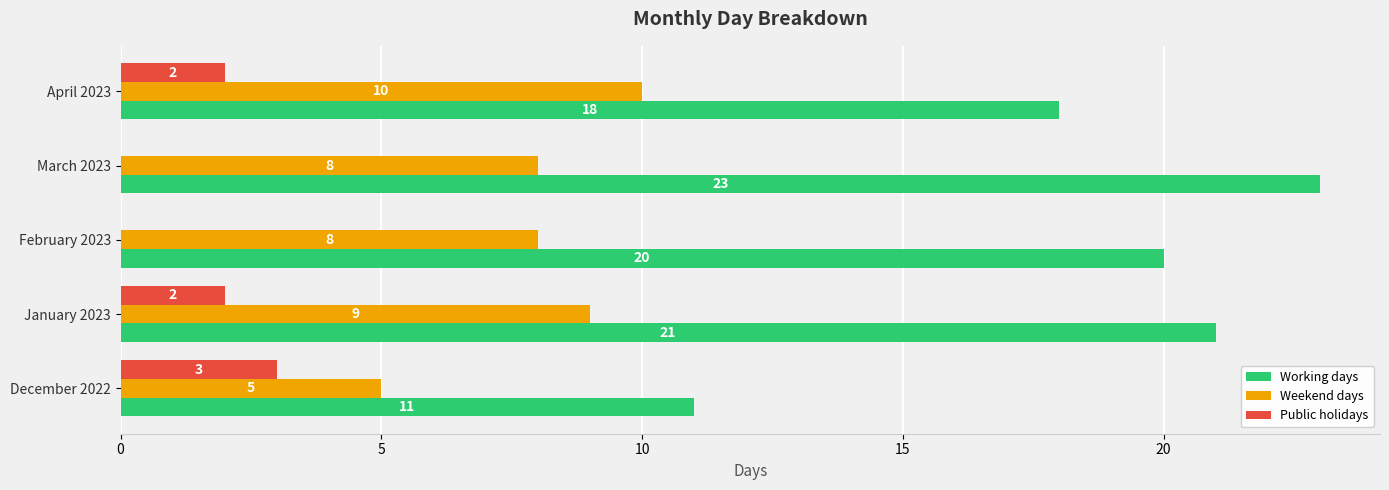

True or false: Weekend days has a value of 8 at February 2023.

True